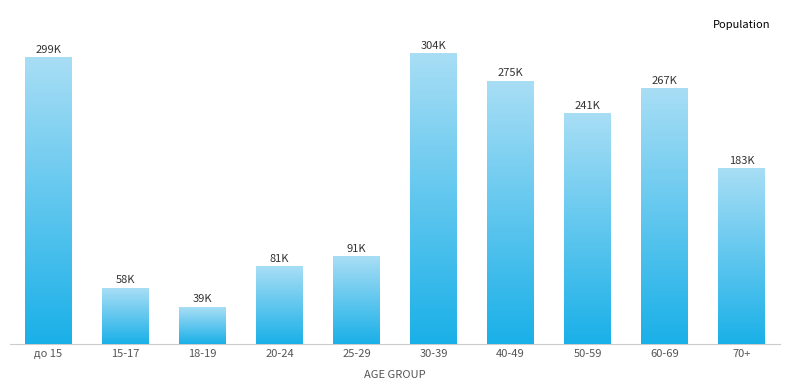

Are the bars horizontal?

No